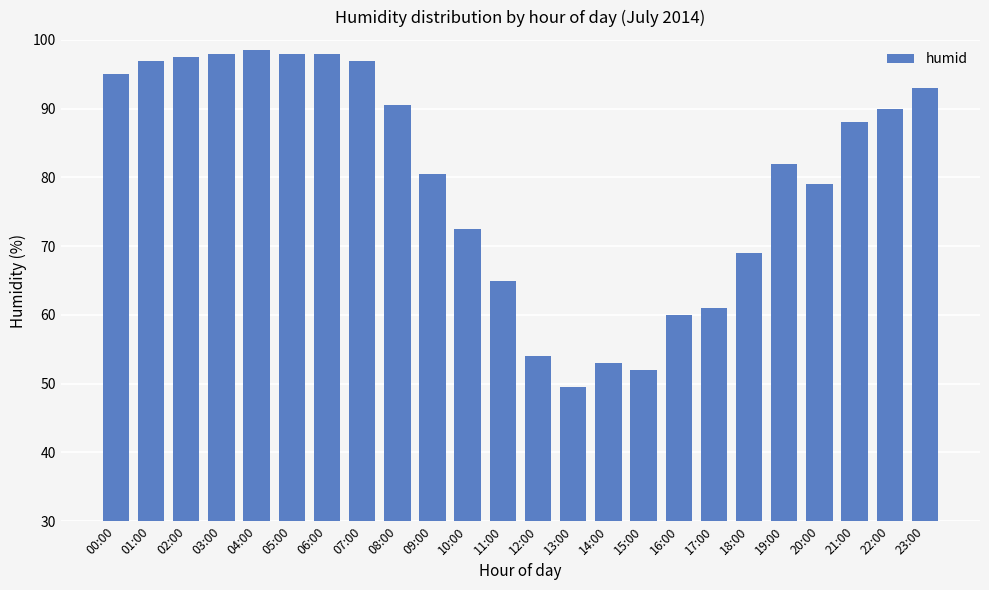

What is the sum of all values?

1918.0